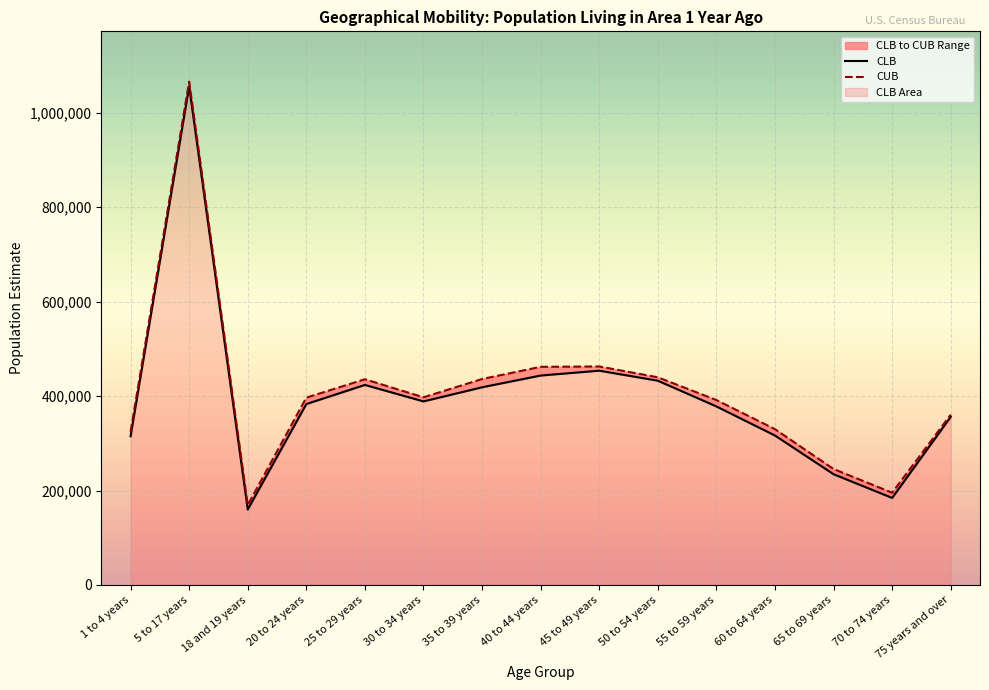

Rank the categories by CLB value from lowest to highest.

18 and 19 years, 70 to 74 years, 65 to 69 years, 1 to 4 years, 60 to 64 years, 75 years and over, 55 to 59 years, 20 to 24 years, 30 to 34 years, 35 to 39 years, 25 to 29 years, 50 to 54 years, 40 to 44 years, 45 to 49 years, 5 to 17 years